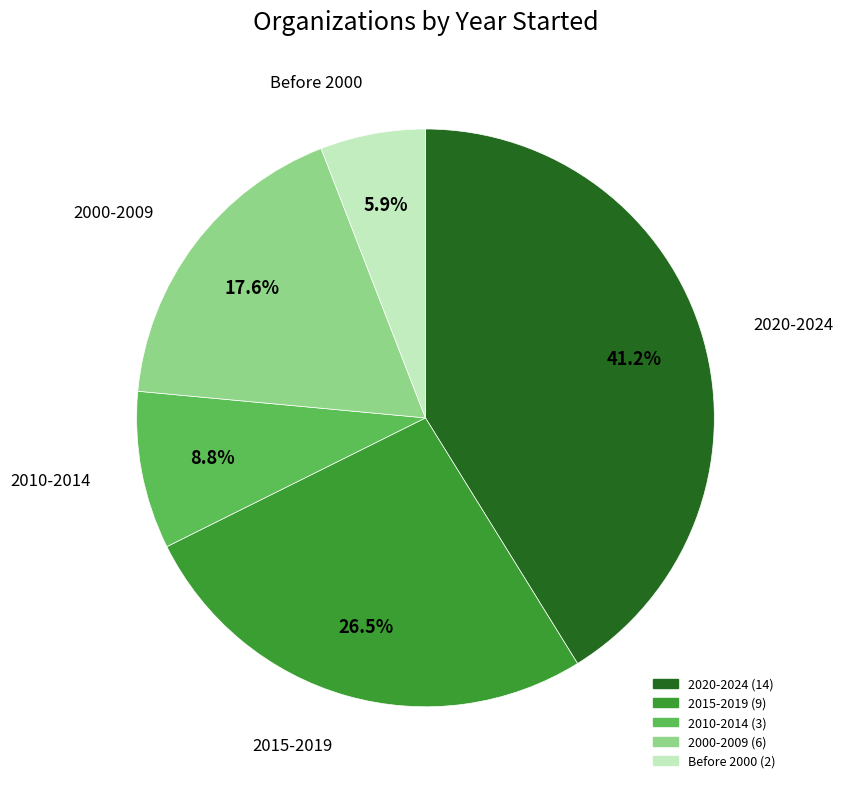

Is there any slice that represents more than half of the pie?

No